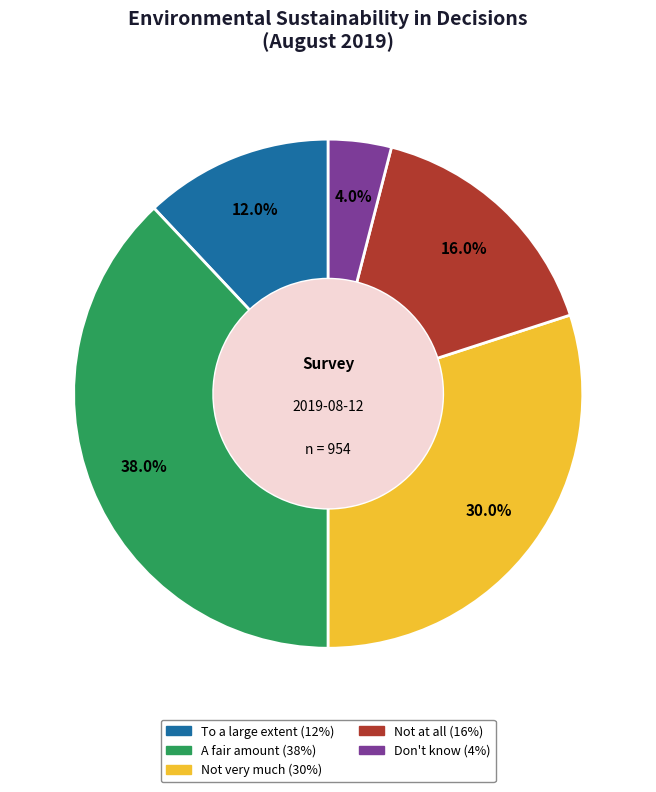

To the nearest percent, what is the difference between the Don't know and Not very much slice percentages?

26%